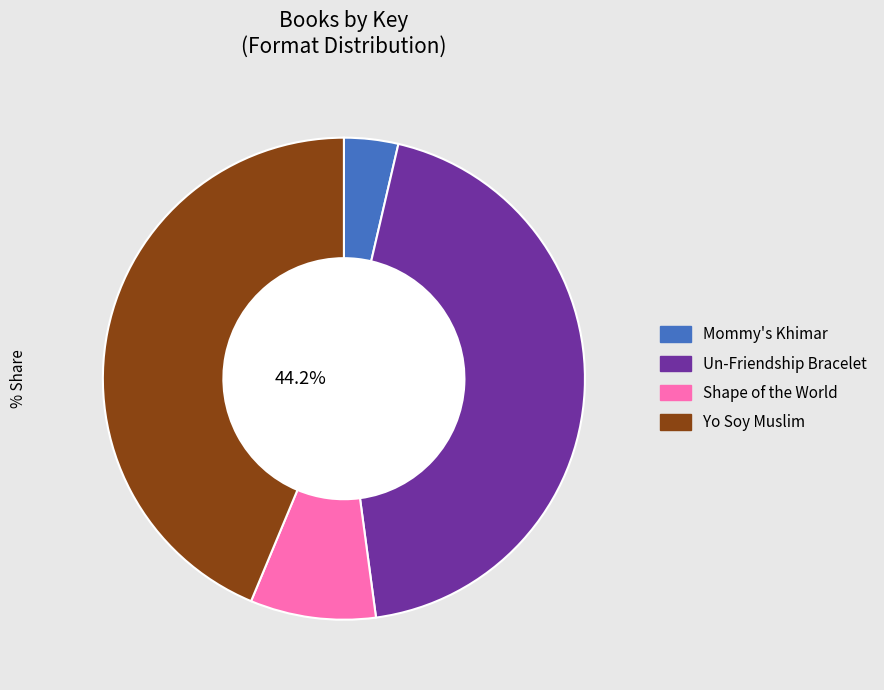

Do Un-Friendship Bracelet and Yo Soy Muslim together represent more than half of the pie?

Yes